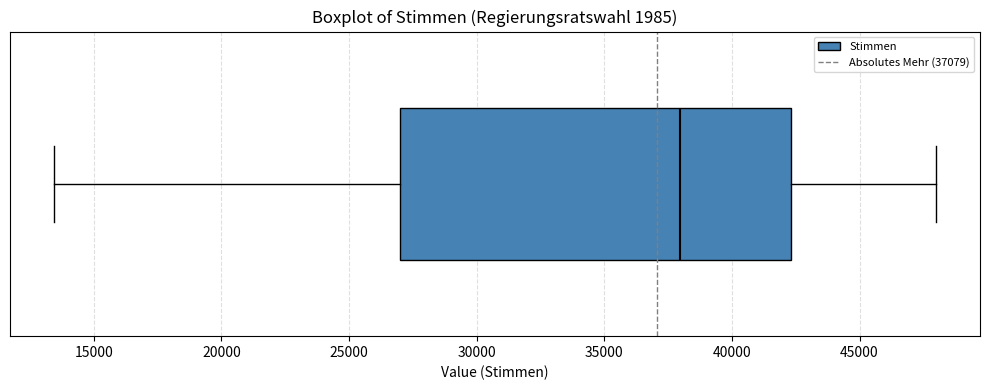

Read this box plot against the x-axis: the position of the median line, the range covered by the box, and the ends of both whiskers. The values are not printed on the chart, so give them approximately, as read against the axis.

median 38000, box 27000 to 42500, whiskers 13500 to 48000